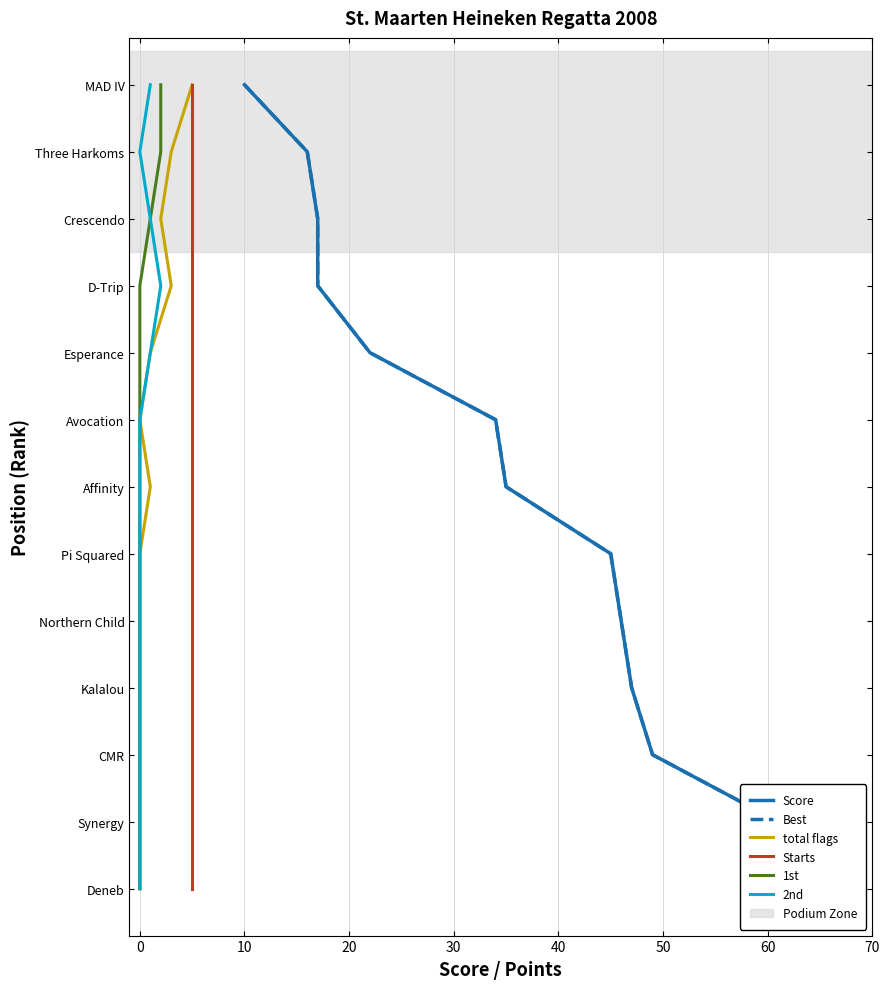

Does the chart have visible grid lines?

Yes